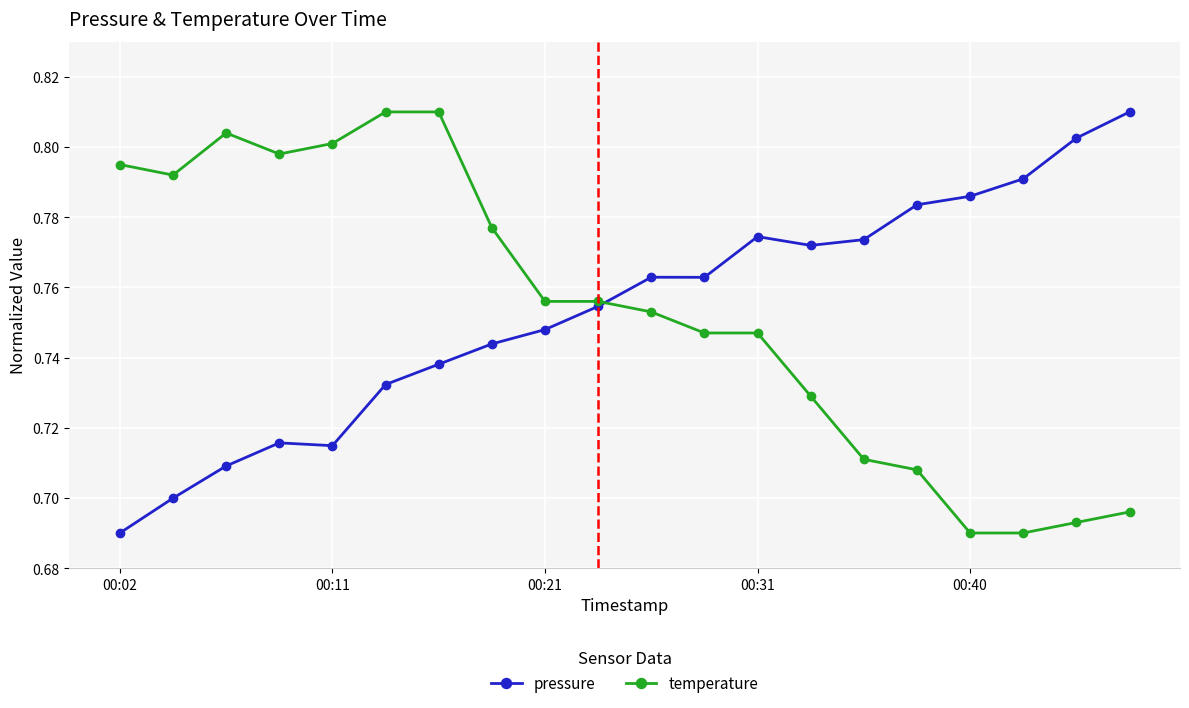

What are all the series names shown in the legend?

pressure, temperature